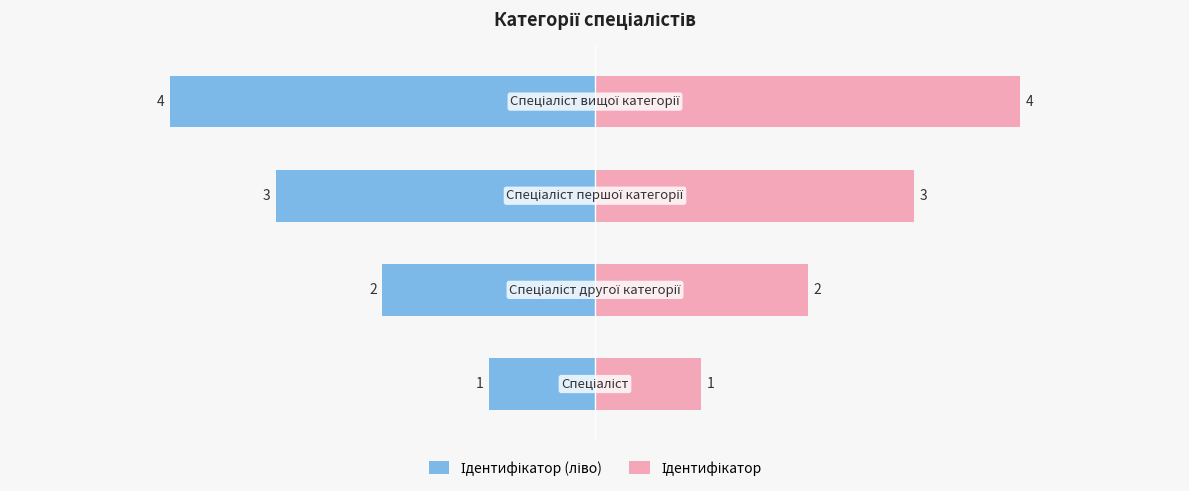

What are all the series names shown in the legend?

Ідентифікатор (ліво), Ідентифікатор